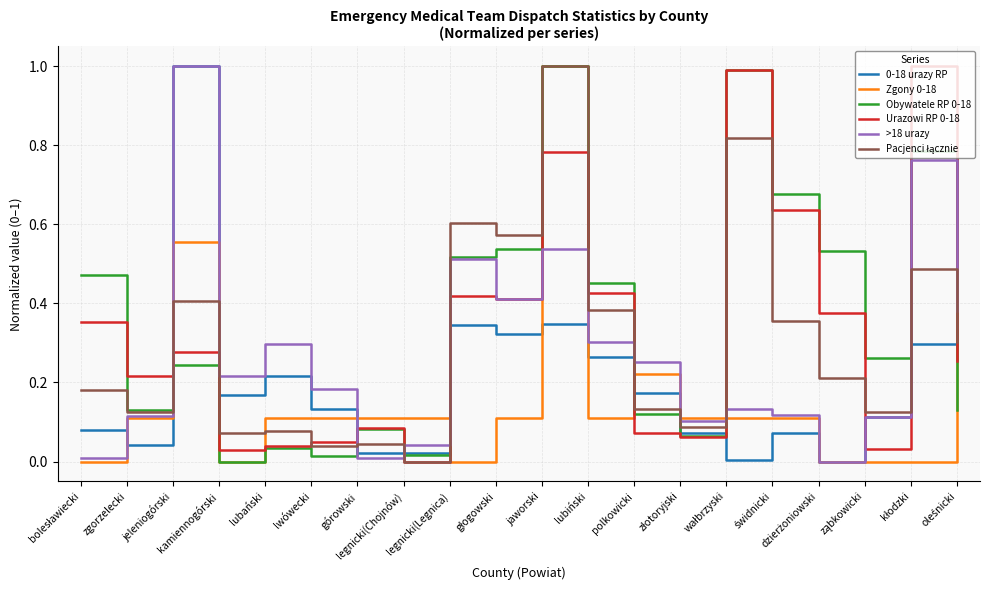

At which label does Urazowi RP 0-18 reach its minimum?

legnicki(Chojnów)